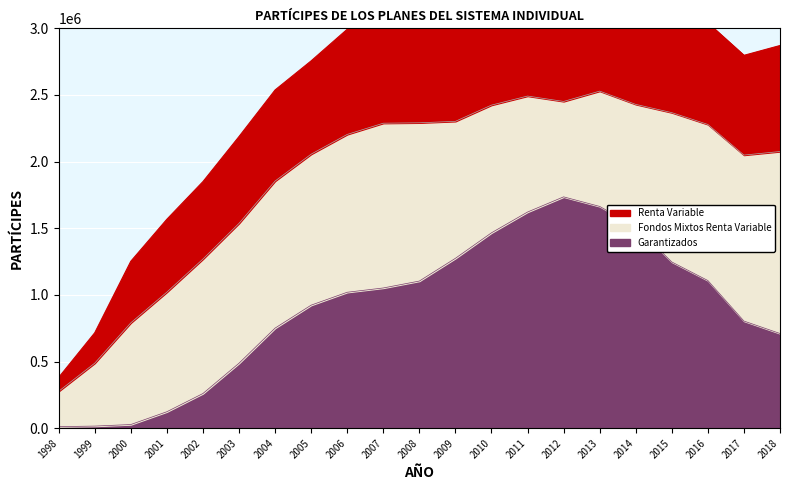

True or false: Garantizados and Fondos Mixtos Renta Variable intersect in this chart.

True